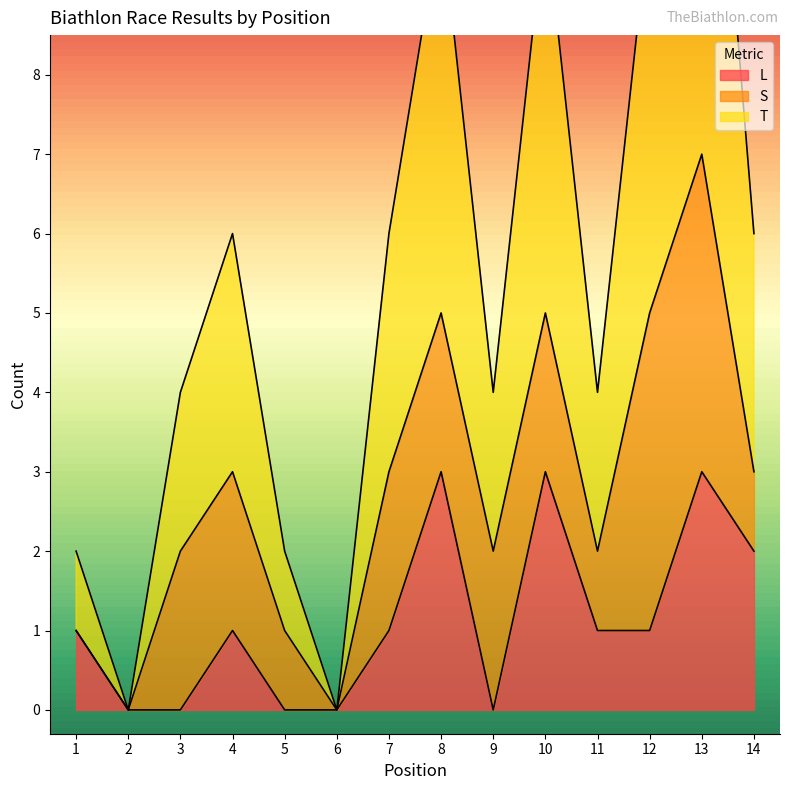

Where is the first local maximum for T?

4